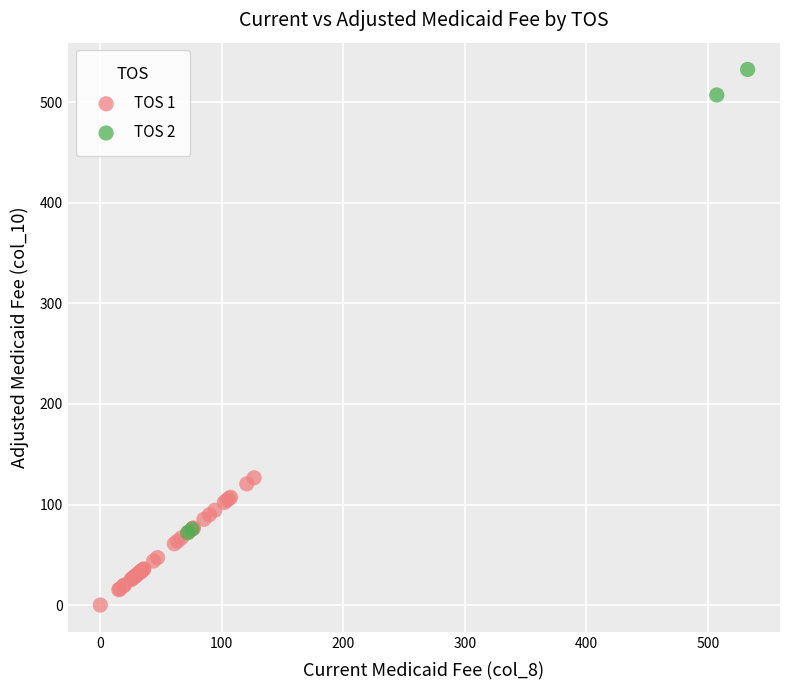

Which series reaches the maximum Y coordinate?

TOS 2